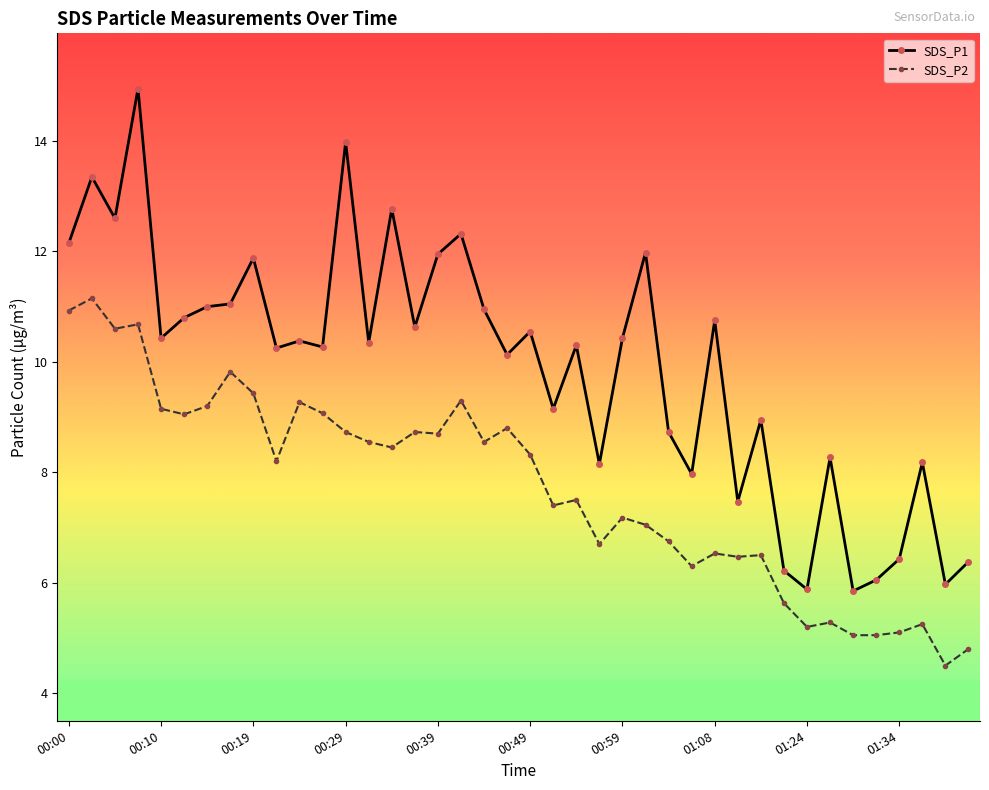

What is the difference between the maximum and minimum values in the SDS_P1 series?

9.1